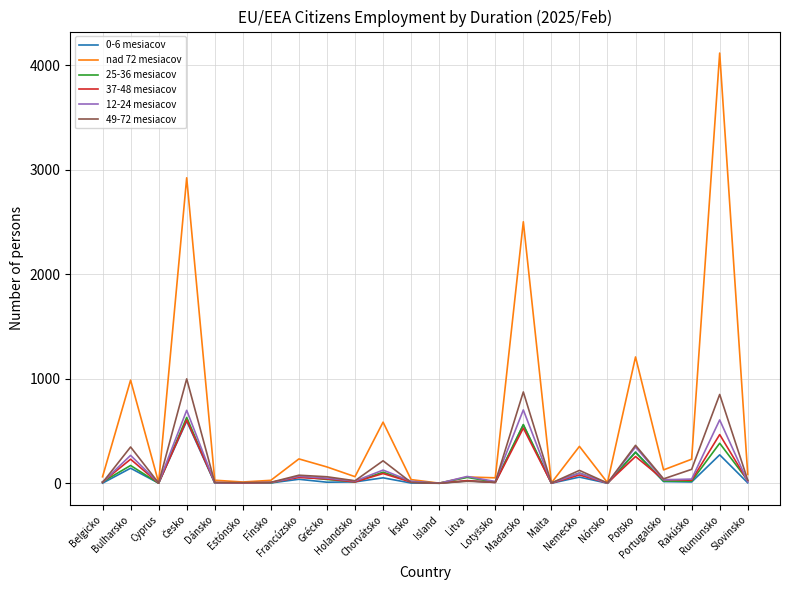

What is the greatest value displayed?

4118